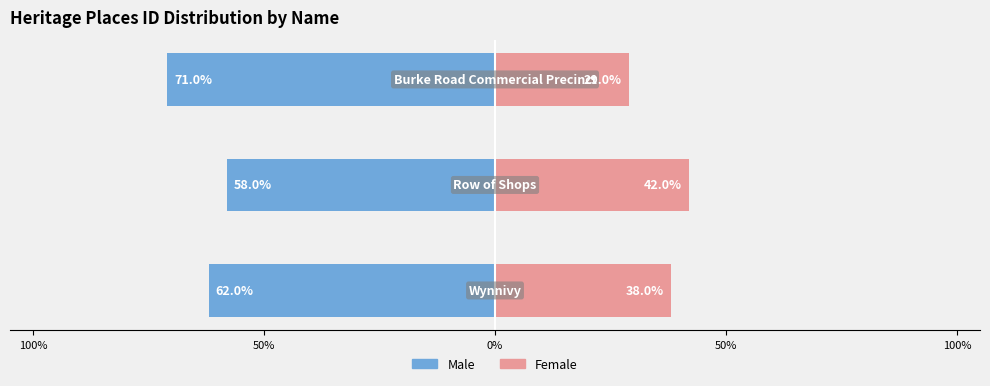

Are the bars grouped side by side (vs. stacked)?

Yes